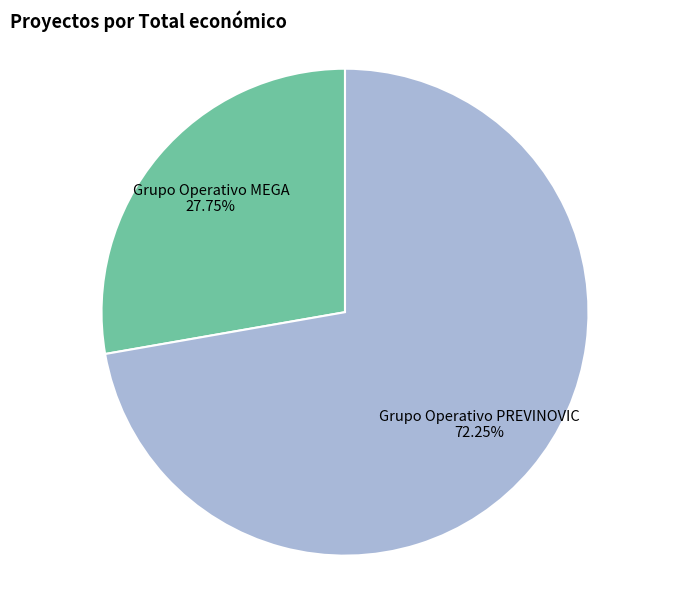

To the nearest percent, what percentage of the pie is Grupo Operativo PREVINOVIC?

72%